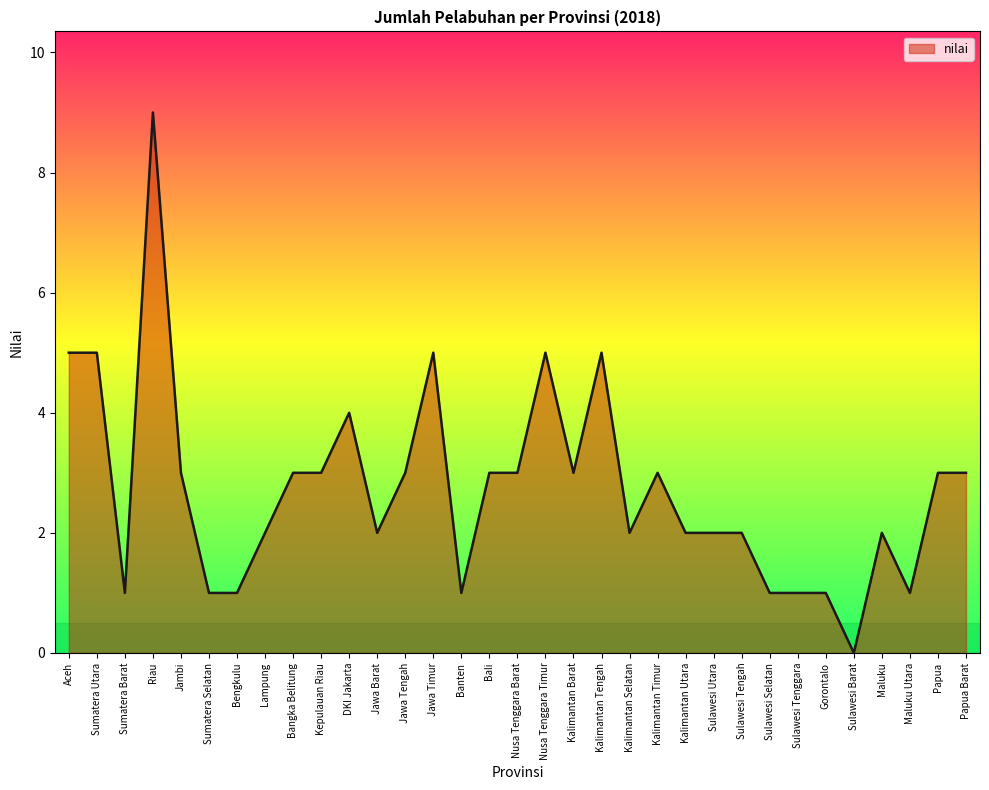

True or false: the data shows 8 at Jawa Timur.

False